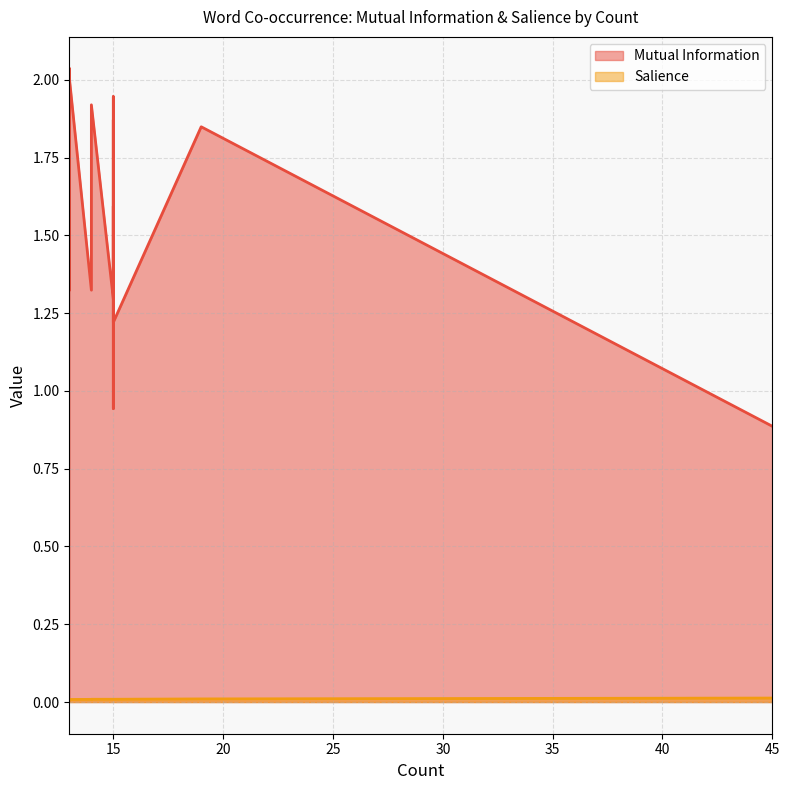

Rank the series at 13 from highest to lowest value.

Mutual Information, Salience